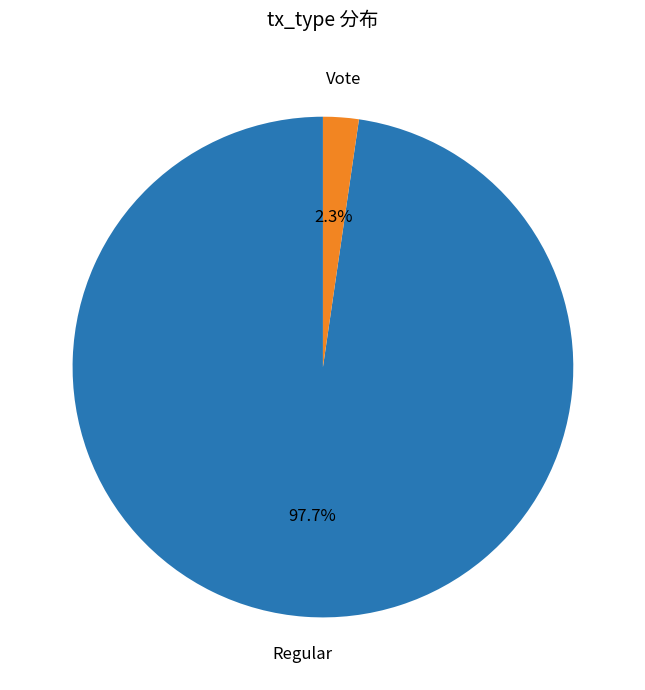

Is there any slice that represents more than half of the pie?

Yes